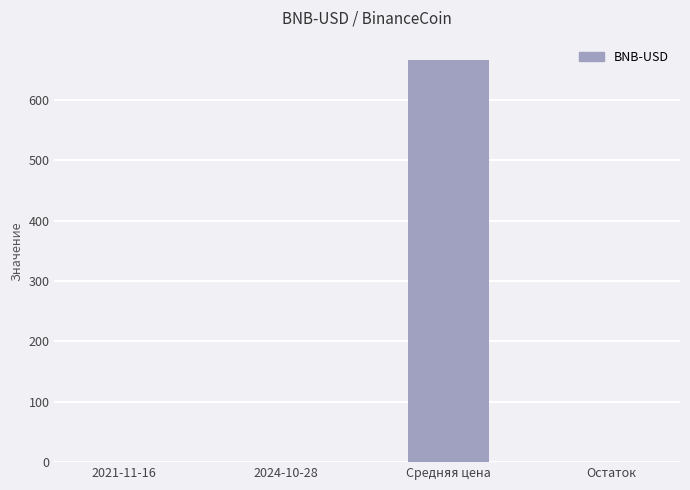

True or false: the data shows 0.0 at Остаток.

True